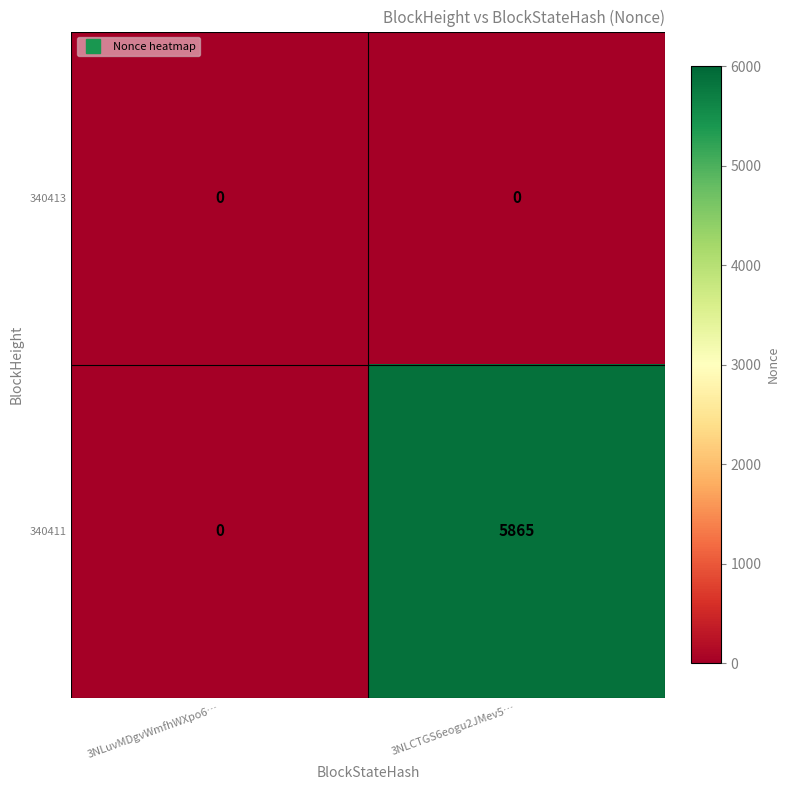

How many data points in 340411 are less than 5865?

1